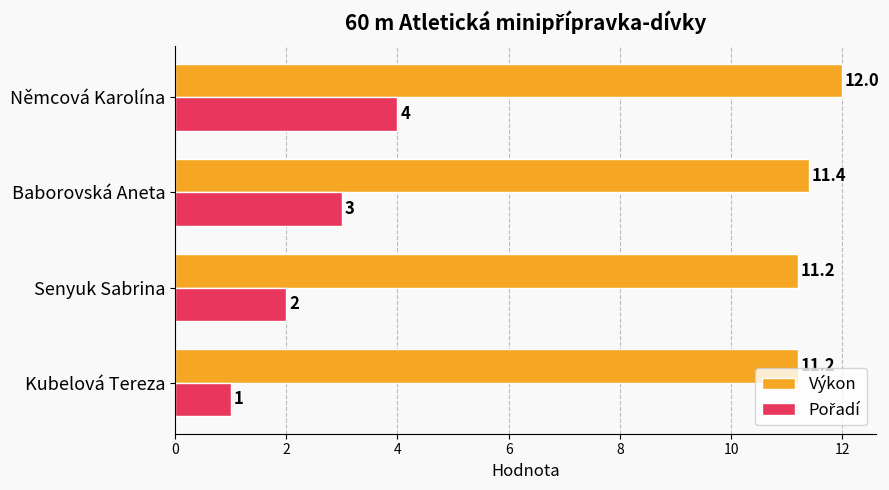

What is the highest value of the Výkon series?

12.0